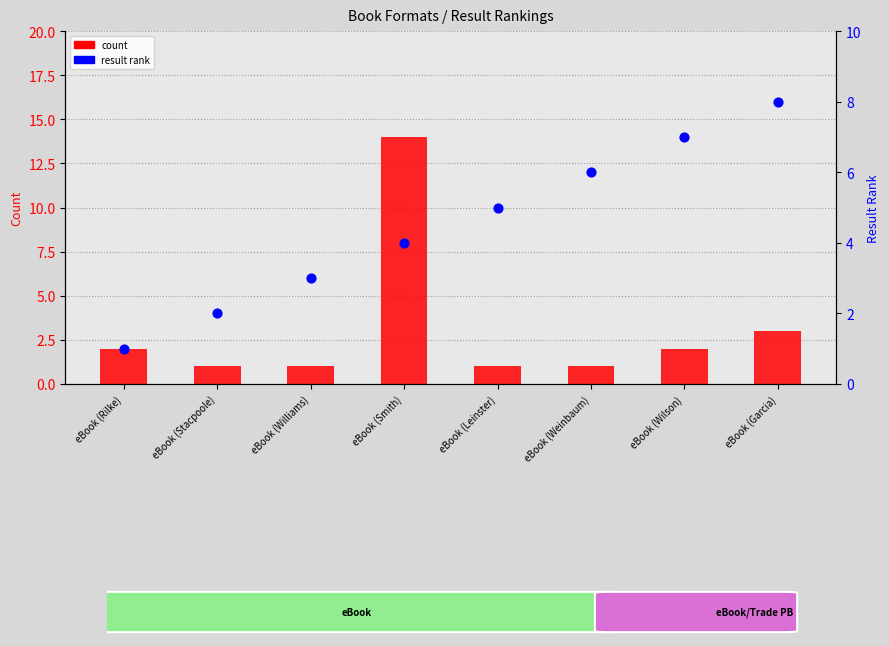

At how many categories does at least one series exceed 2?

6